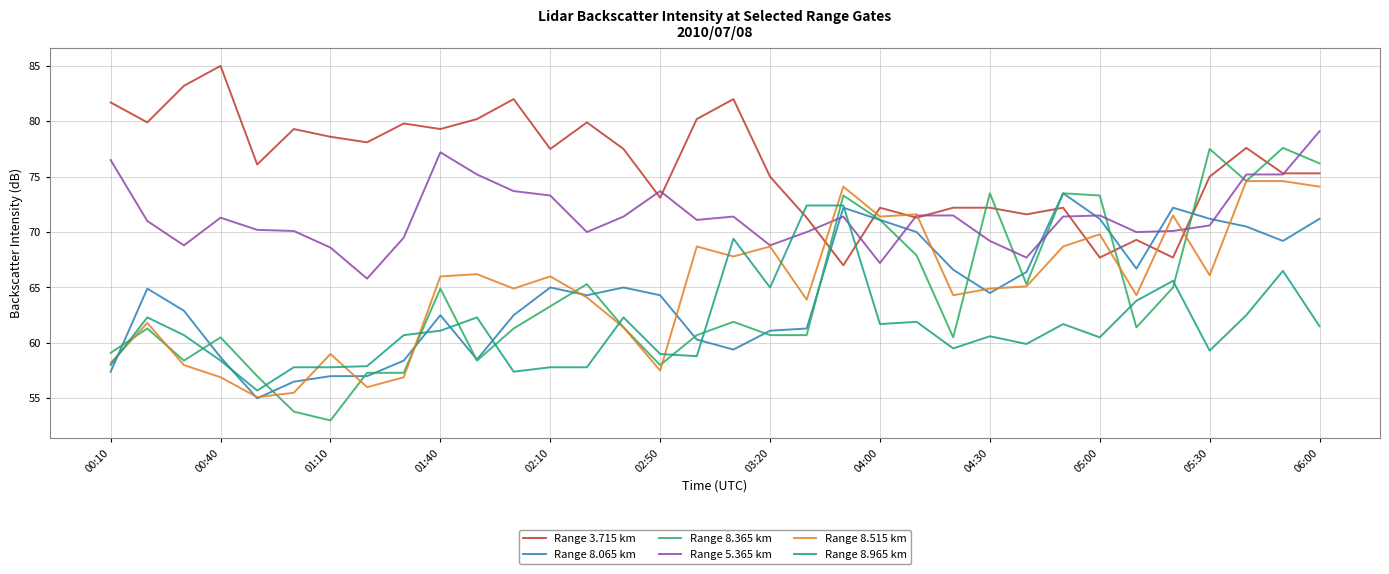

Rank the series by their maximum value, from lowest to highest.

Range 8.965 km, Range 8.065 km, Range 8.515 km, Range 8.365 km, Range 5.365 km, Range 3.715 km